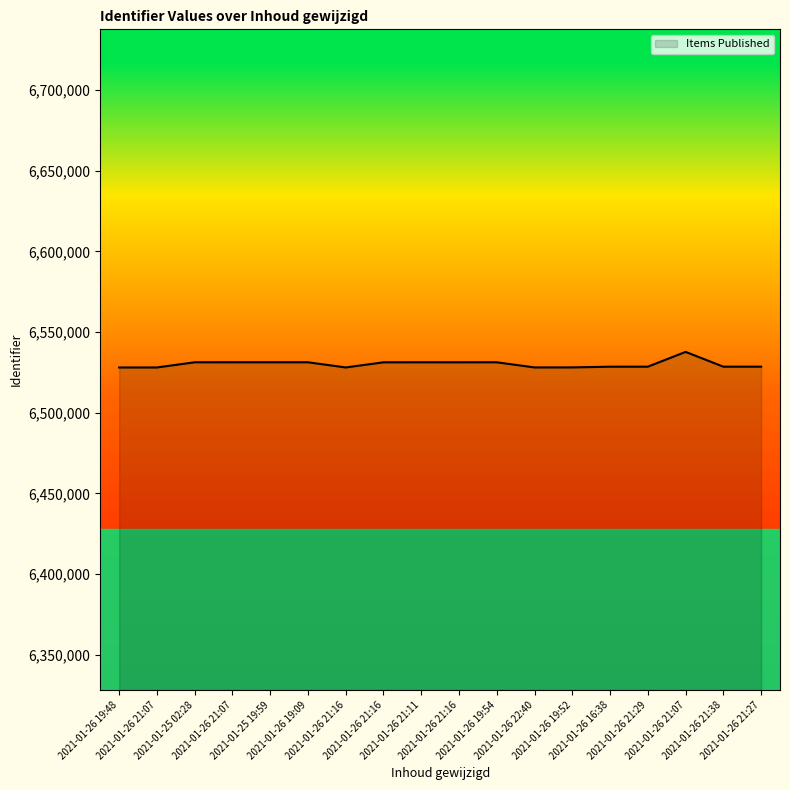

Which label corresponds to the smallest value in the chart?

2021-01-26 19:48